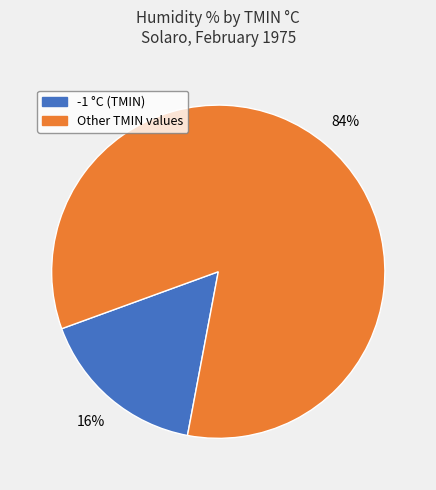

How many segments does this pie chart have?

2